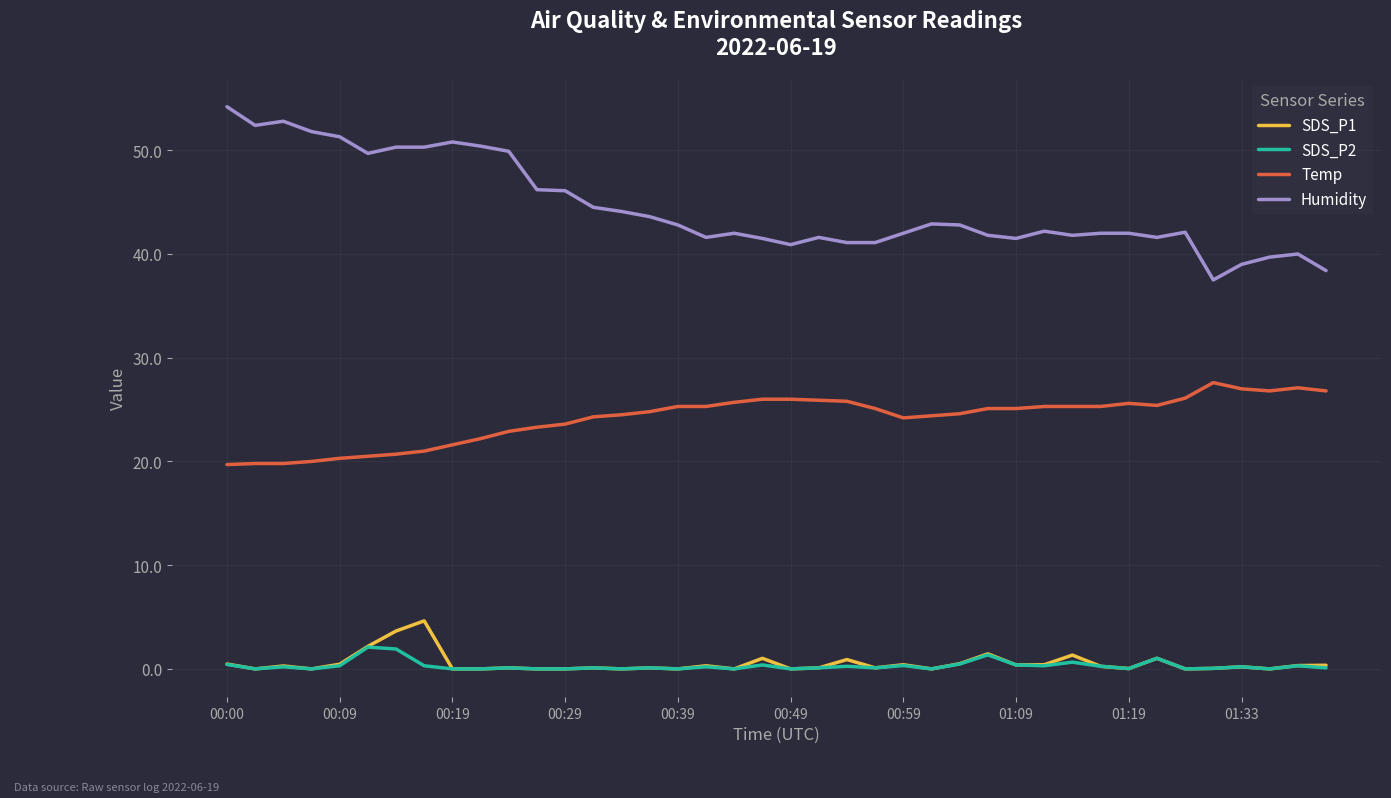

True or false: Humidity and SDS_P2 intersect in this chart.

False